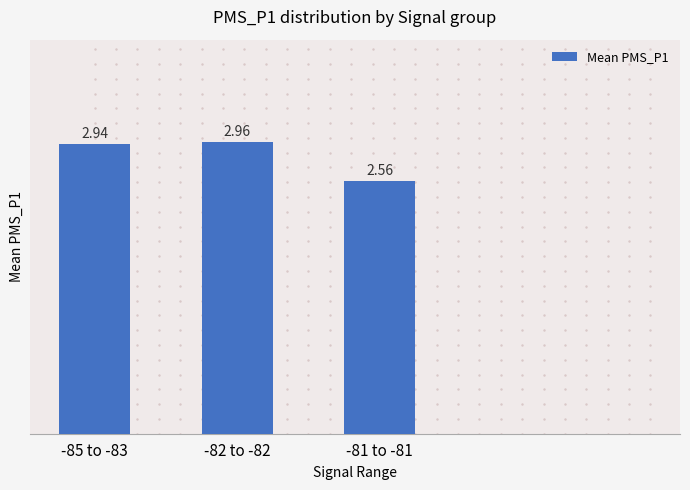

Which has a higher value, -82 to -82 or -85 to -83?

-82 to -82